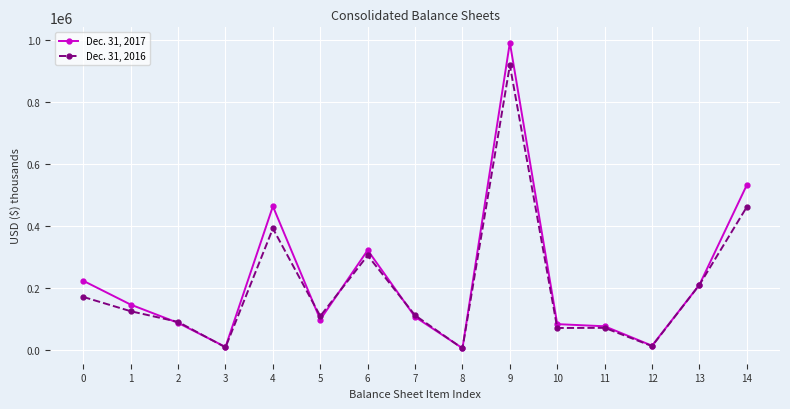

True or false: Dec. 31, 2016 and Dec. 31, 2017 intersect in this chart.

True